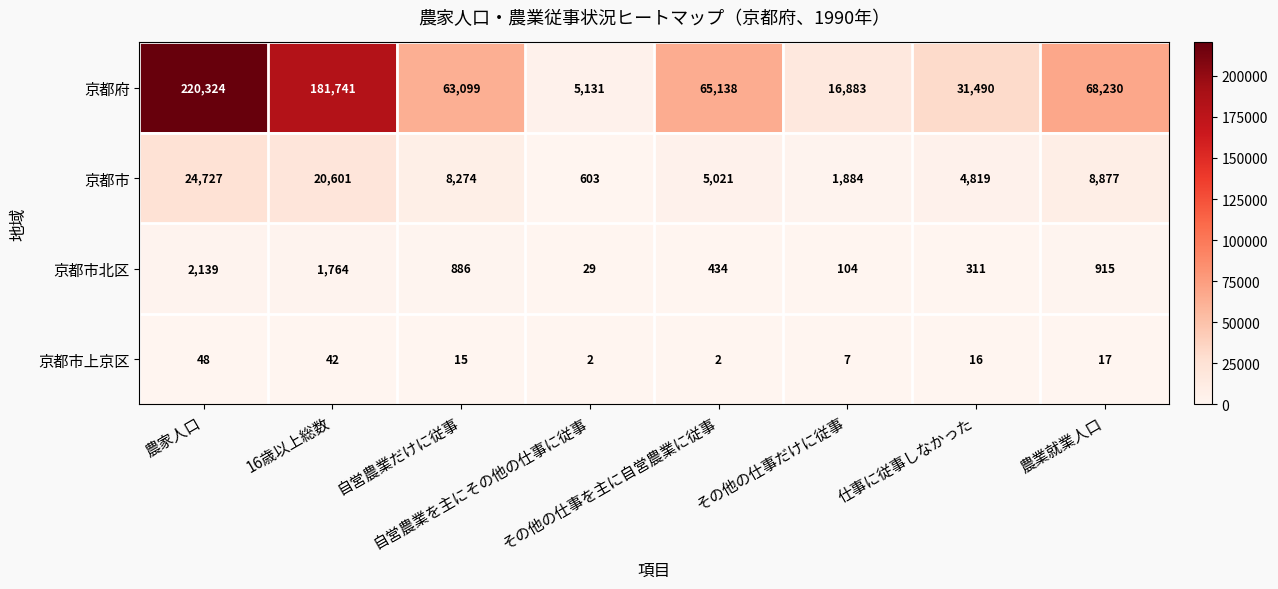

Which series has the largest range (max minus min)?

京都府